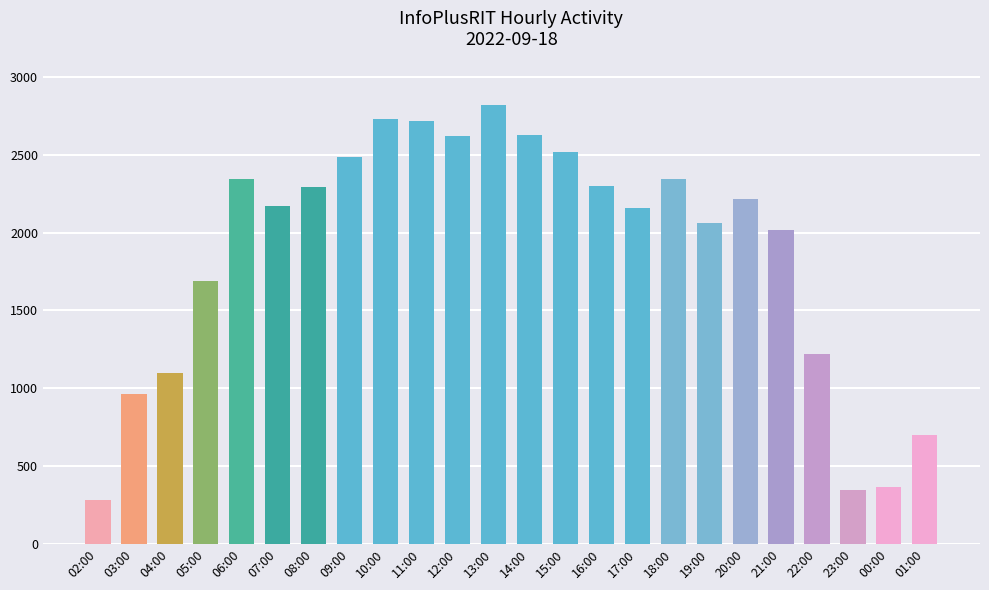

How many bars are there in total?

24